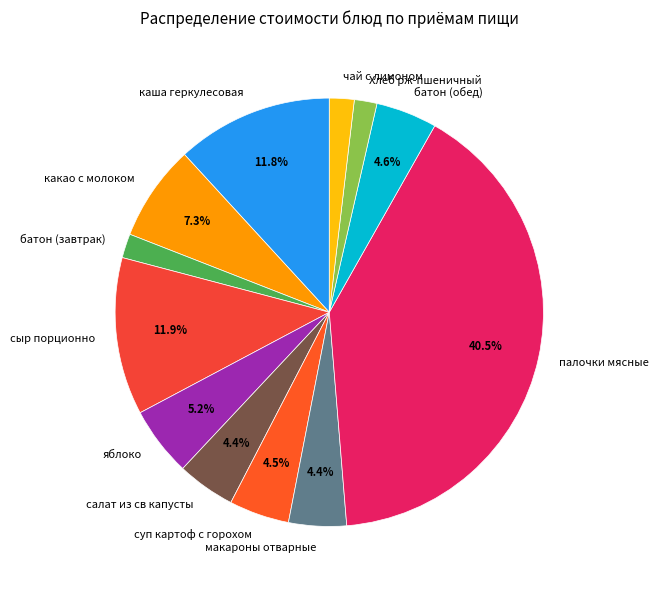

To the nearest percent, what is the combined percentage of чай с лимоном and сыр порционно?

14%